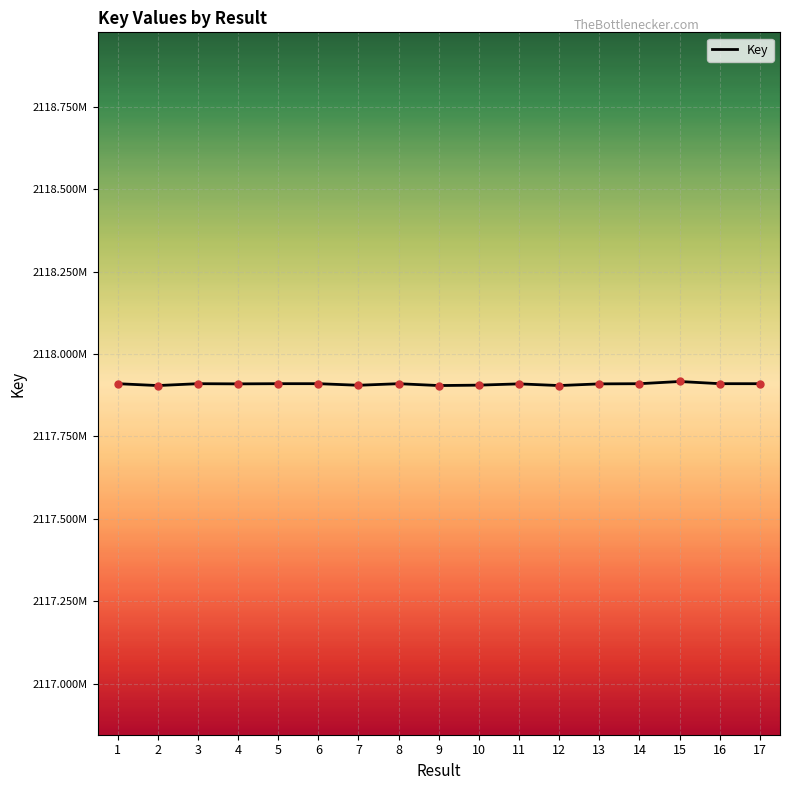

Does the chart display data point markers on the line(s)?

No